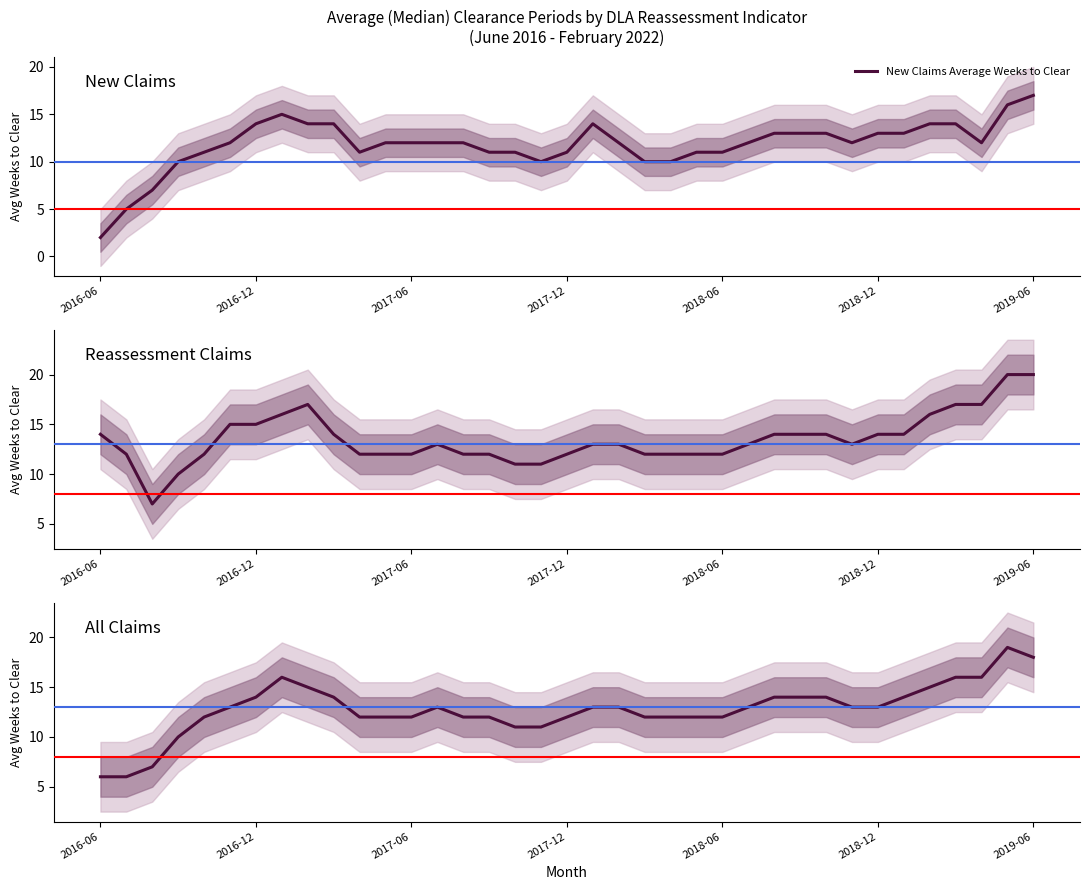

At which category is the sum across all series the highest?

35